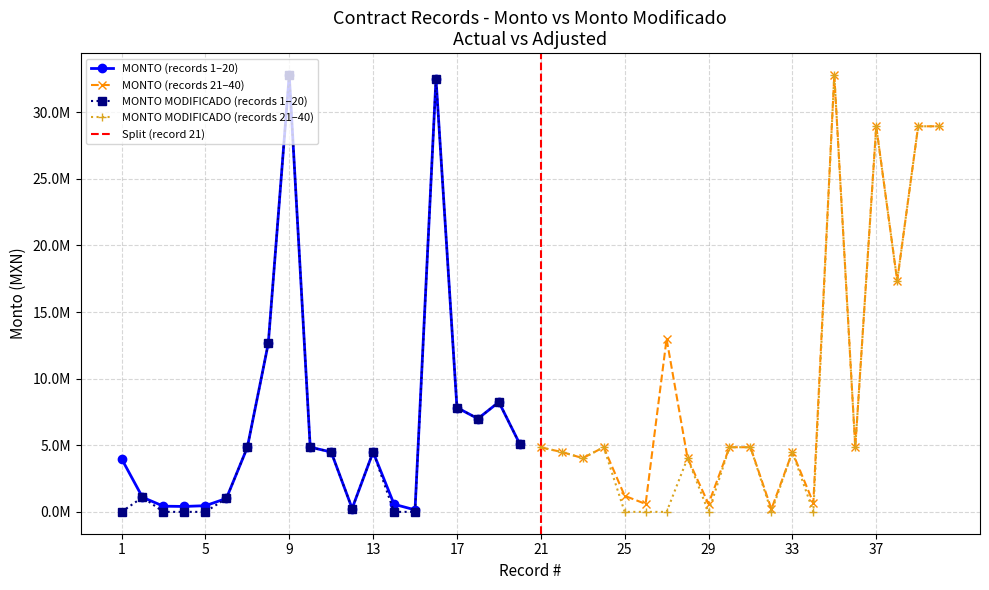

Where is the first local maximum for MONTO MODIFICADO?

2